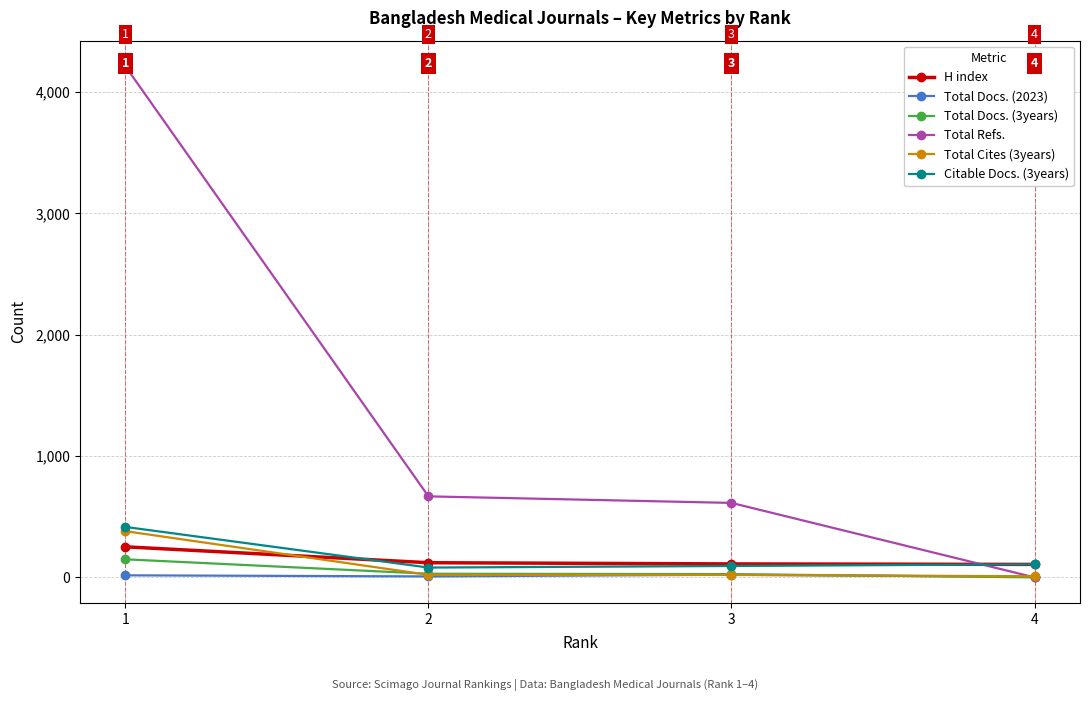

At which label does Citable Docs. (3years) first exceed 108?

1